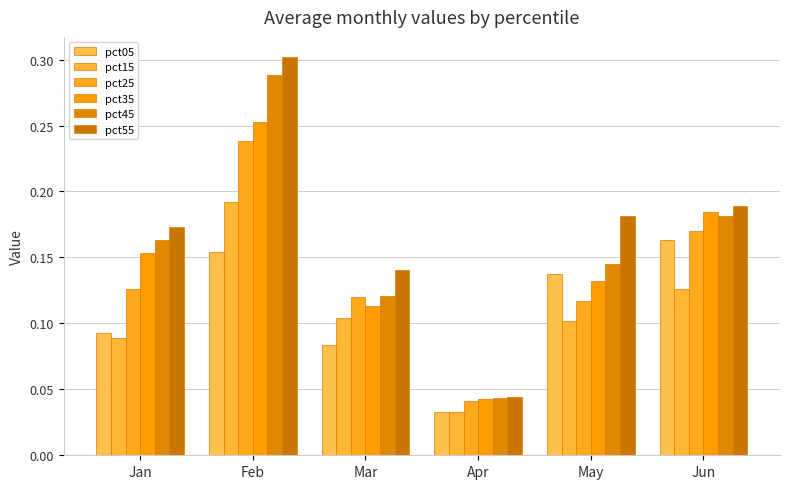

At Jan, list the series in order from smallest to largest.

pct15, pct05, pct25, pct35, pct45, pct55